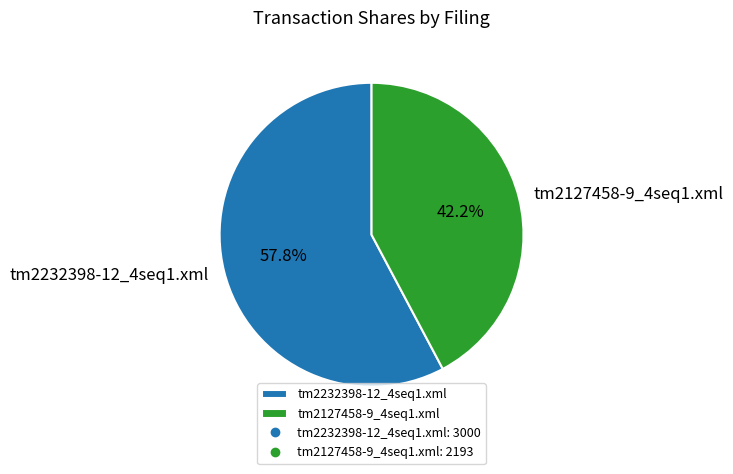

Approximately how many times larger is the value at tm2232398-12_4seq1.xml compared to tm2127458-9_4seq1.xml?

1.4